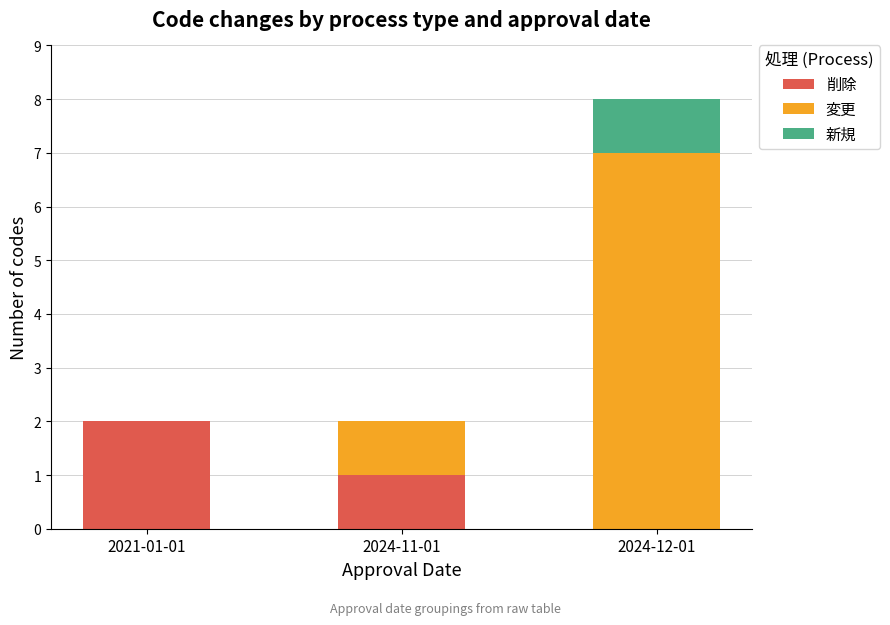

Reading left to right, list the values for the 削除 series.

2021-01-01=2	2024-11-01=1	2024-12-01=0